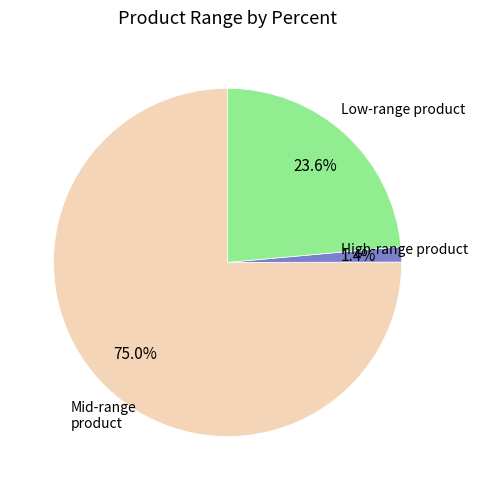

Is there any slice that represents more than half of the pie?

Yes